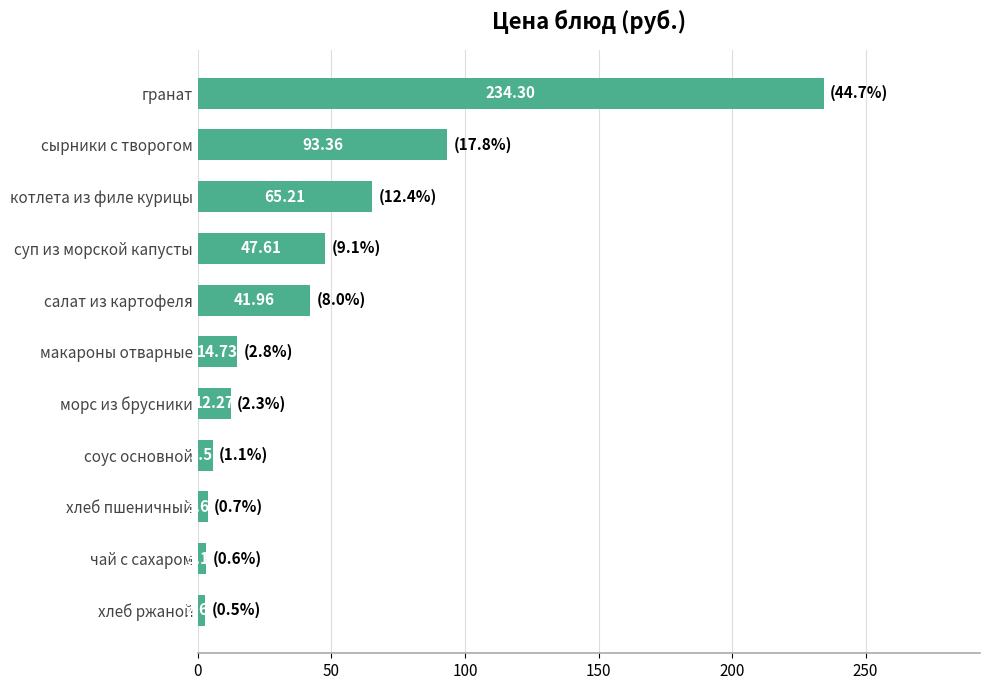

What is the label of the 5th bar from the bottom?

морс из брусники